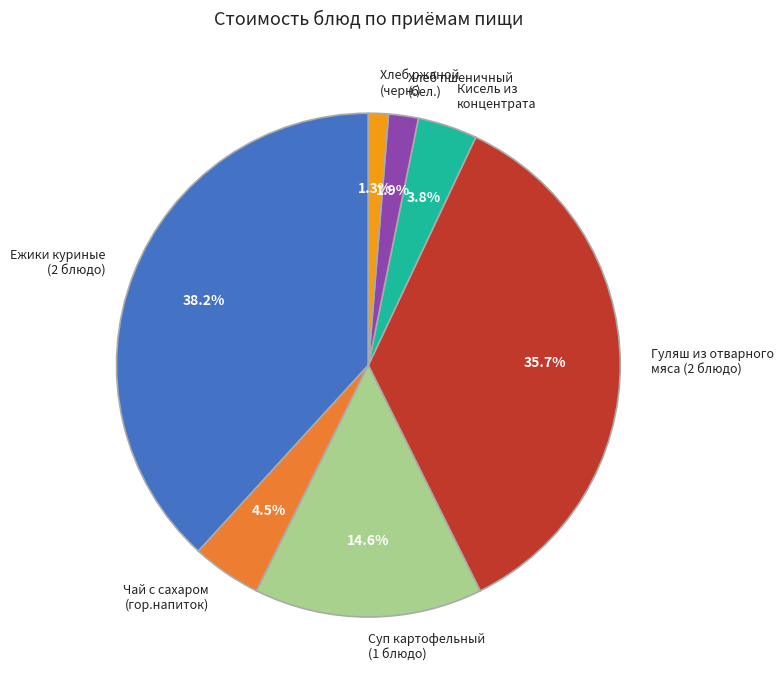

Rank the categories by value from lowest to highest.

Хлеб ржаной (черн.), Хлеб пшеничный (бел.), Кисель из концентрата, Чай с сахаром (гор.напиток), Суп картофельный (1 блюдо), Гуляш из отварного мяса (2 блюдо), Ежики куриные (2 блюдо)